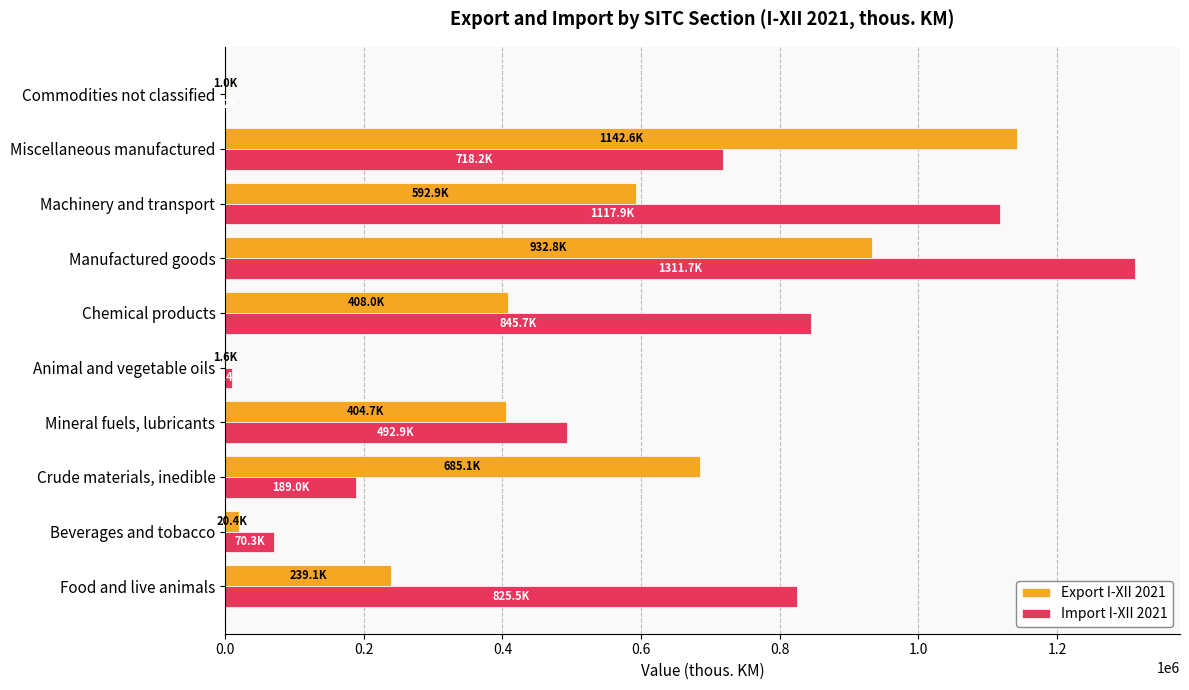

Is it true that Export I-XII 2021 equals 1142634.0 at Miscellaneous manufactured?

True